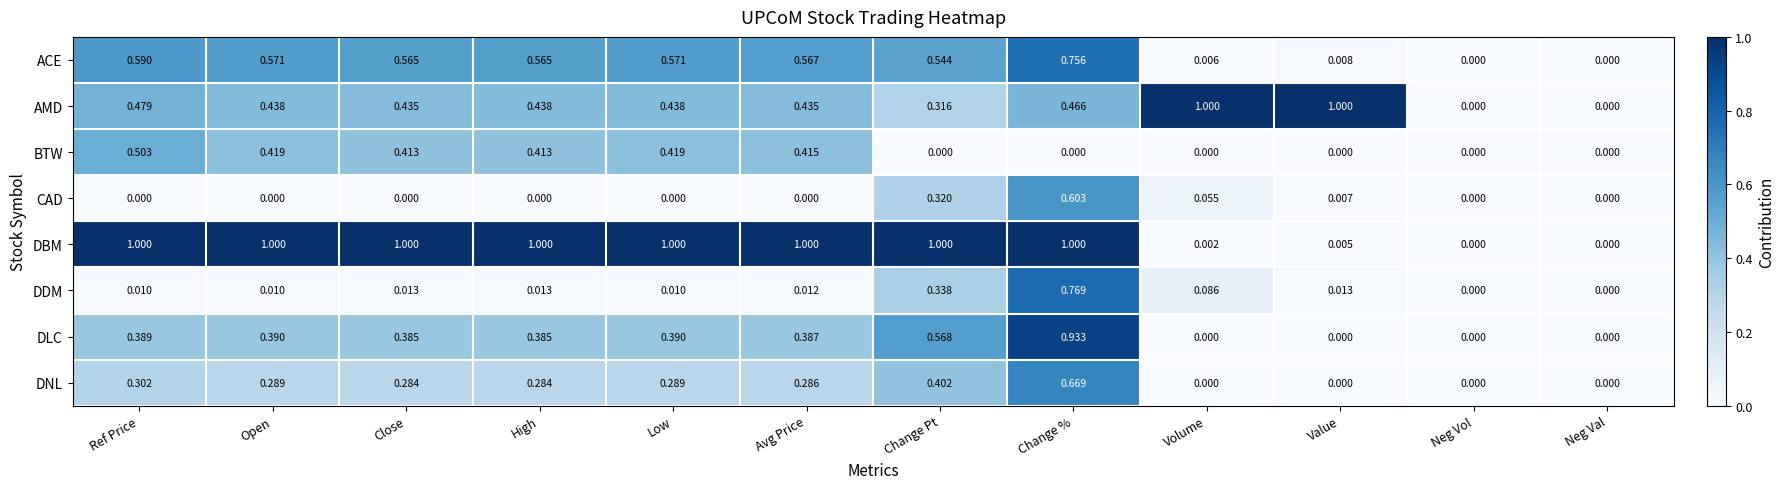

Between Ref Price and High, which series saw the biggest shift?

BTW